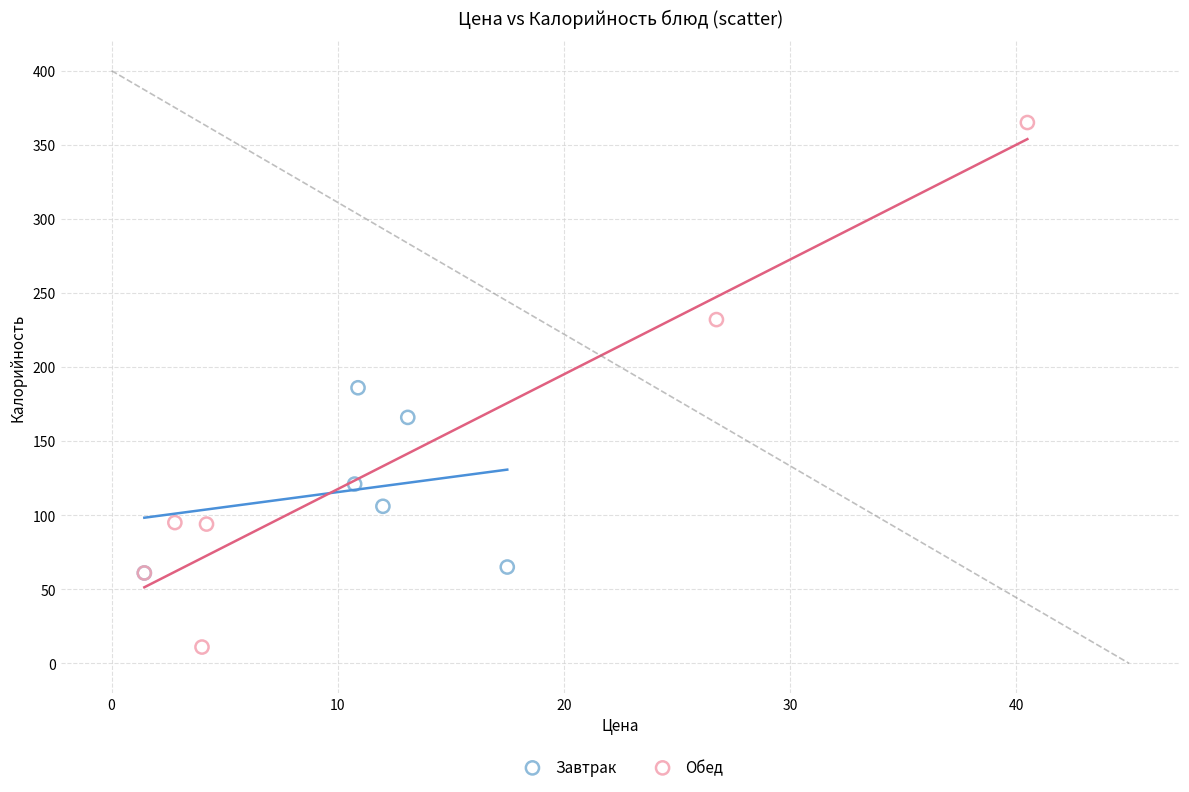

Which series contains the lowest Y value?

Обед